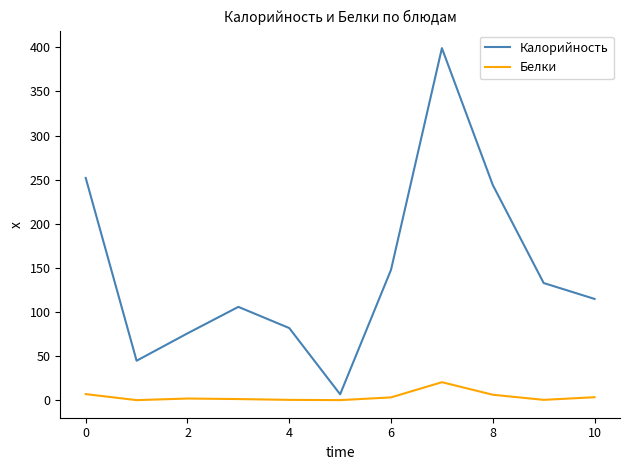

Rank the series by their maximum value, from lowest to highest.

Белки, Калорийность